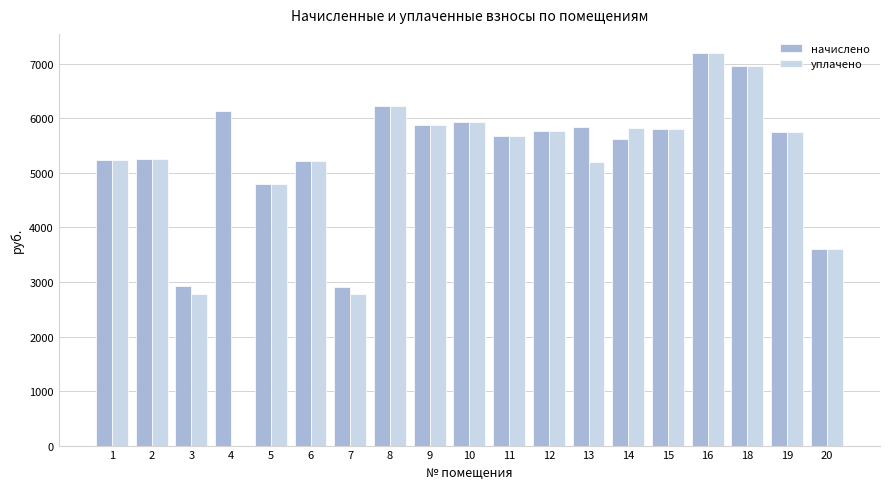

What is the sum of all уплачено values?

95869.7